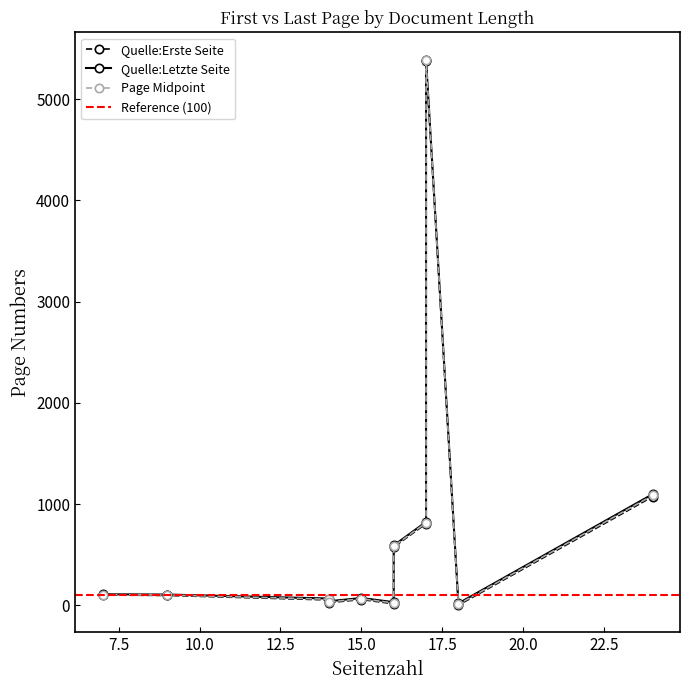

Which series has the widest spread of values?

Quelle:Erste Seite